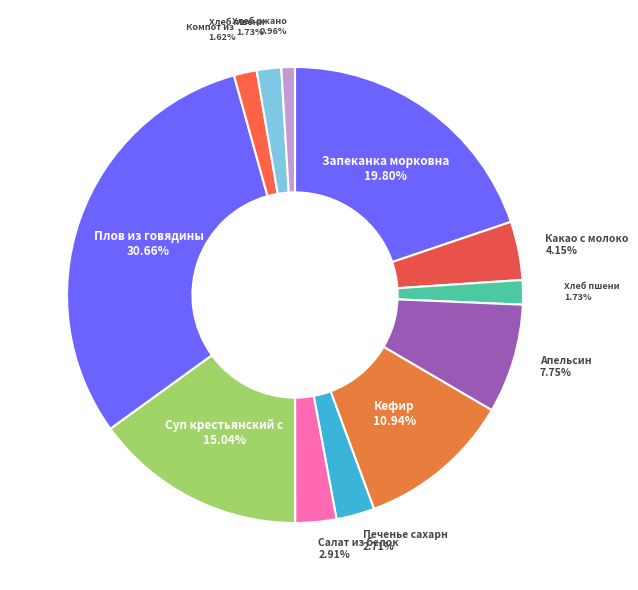

Is there any slice that represents more than half of the pie?

No